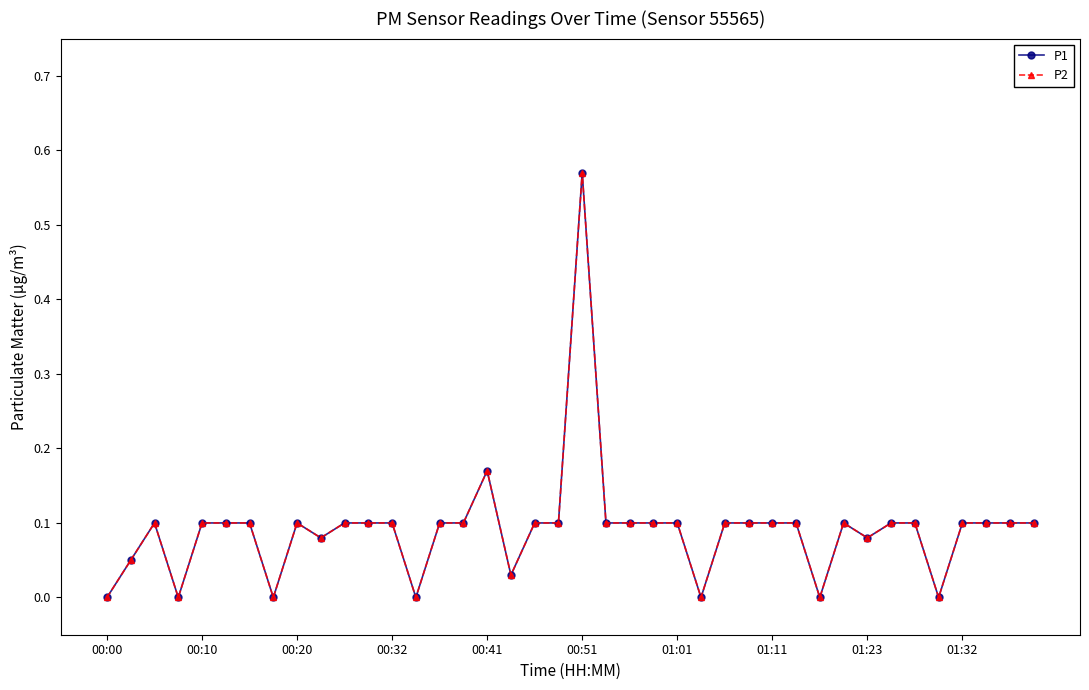

Is this an area chart (filled region under the line)?

No